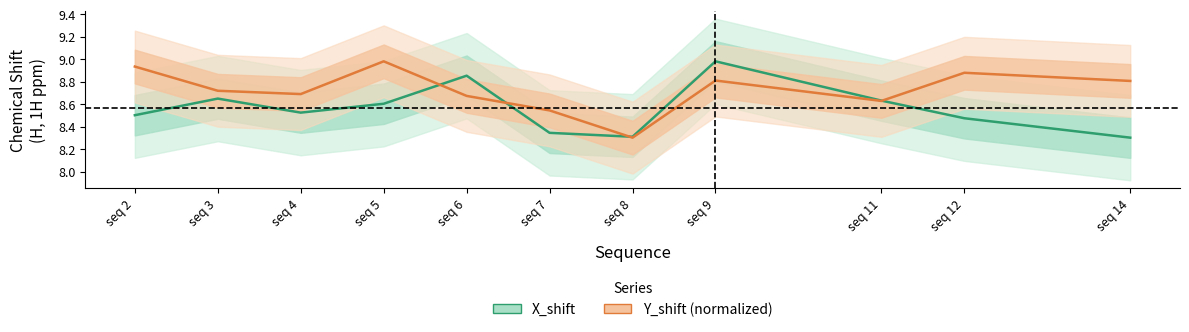

Rank the series at seq 9 from lowest to highest value.

Y_shift (normalized), X_shift